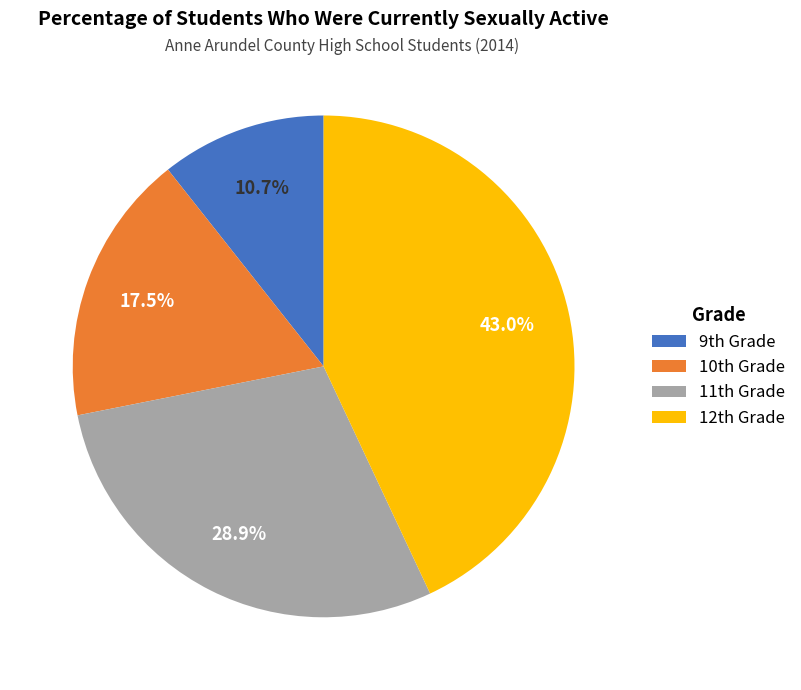

Is there a majority slice in this chart?

No